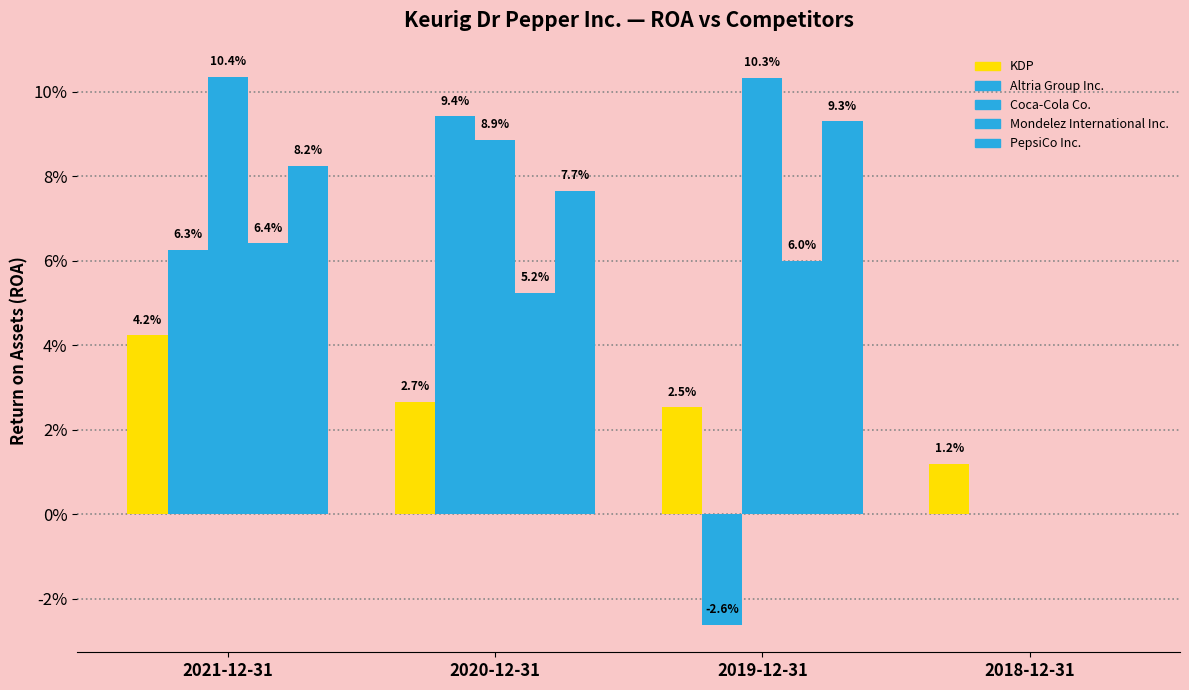

What is the label of the 4th bar from the right?

2021-12-31